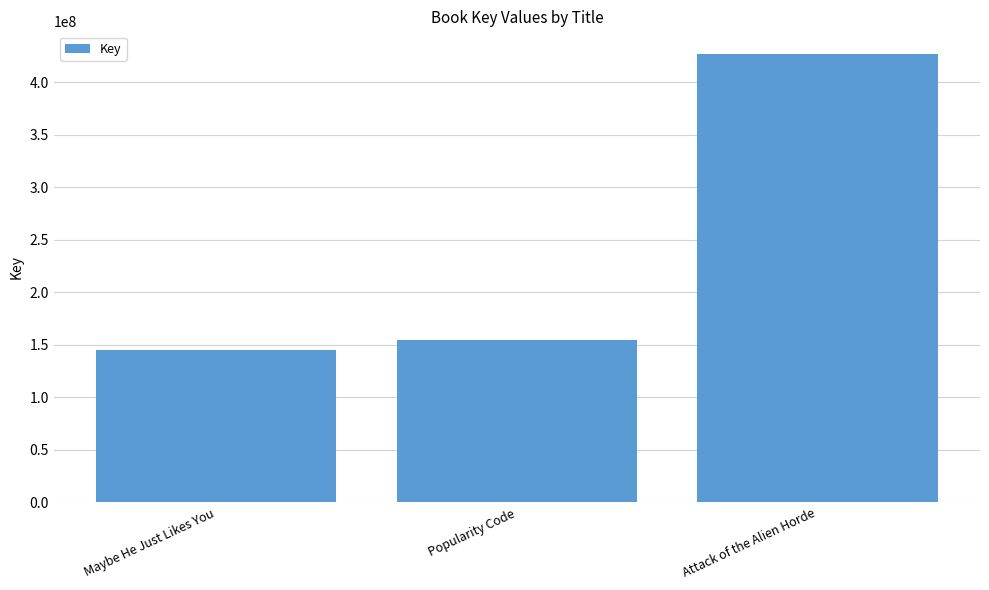

What is the label of the 1st bar from the left?

Maybe He Just Likes You